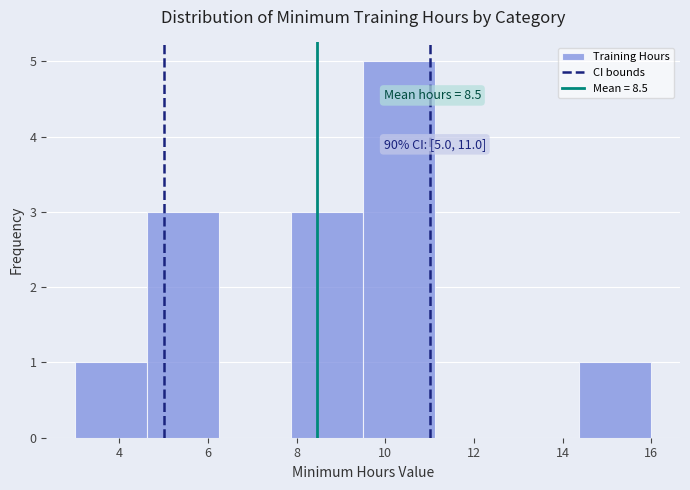

Over which range of the x-axis is the bar tallest?

9.6 to 11.2